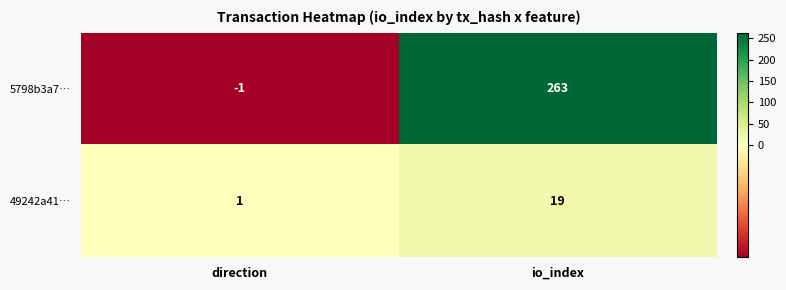

Which category has the highest value across all series?

io_index